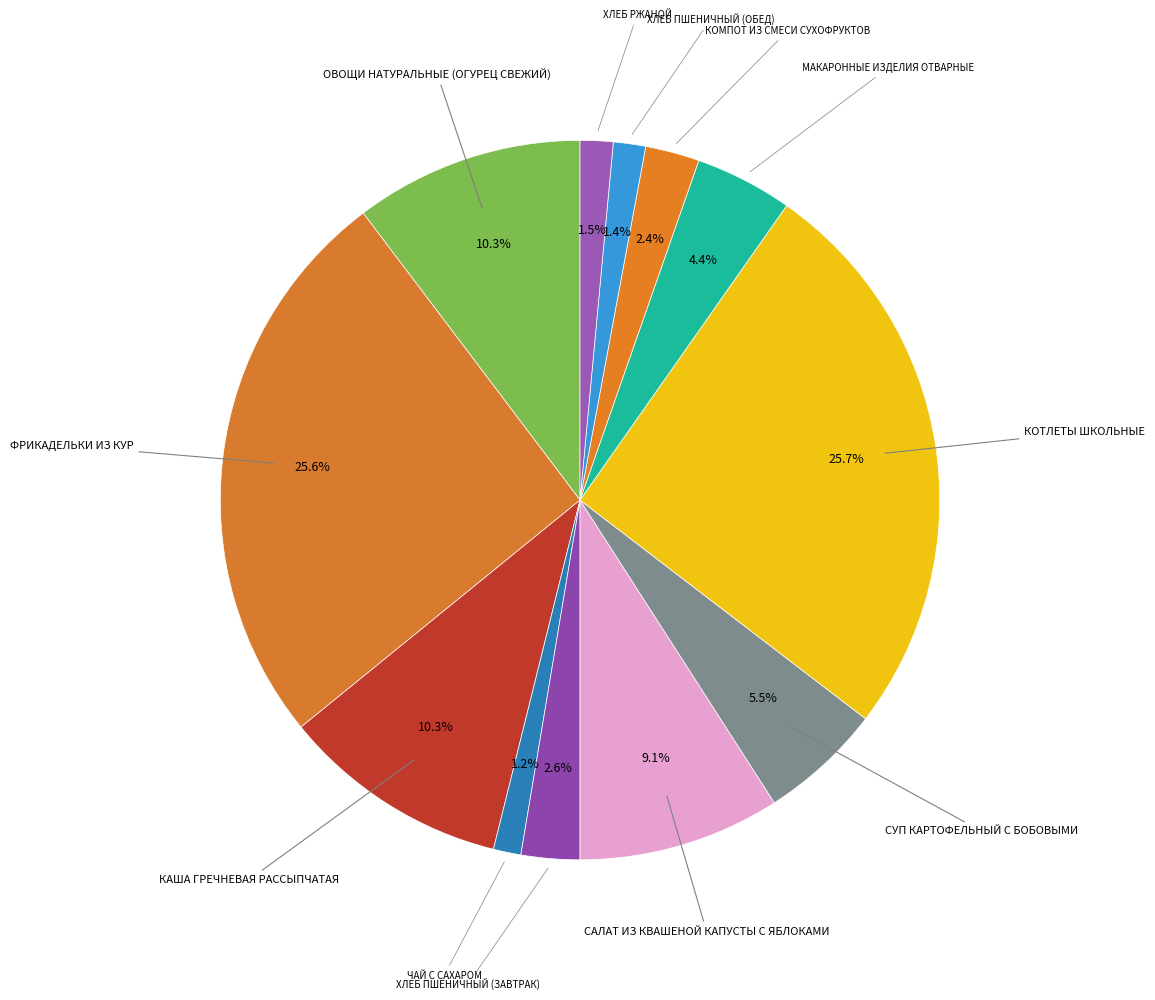

Is there a majority slice in this chart?

No